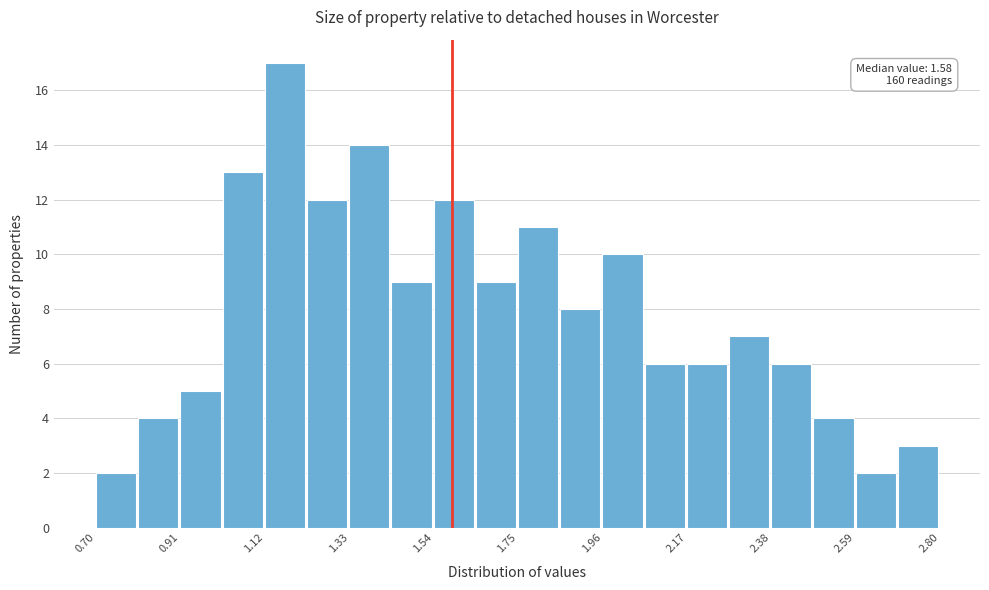

Read against the x-axis, roughly where is the centre of the tallest bar?

1.15